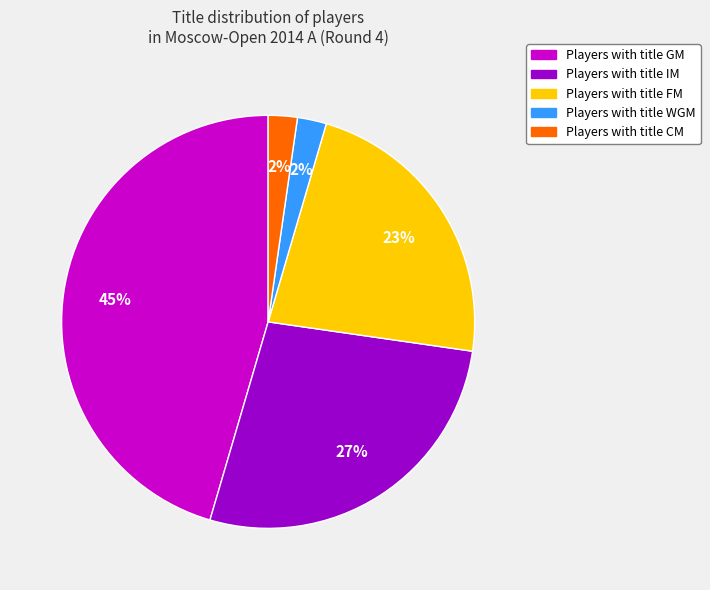

Is the sum of Players with title GM and Players with title IM greater than half?

Yes